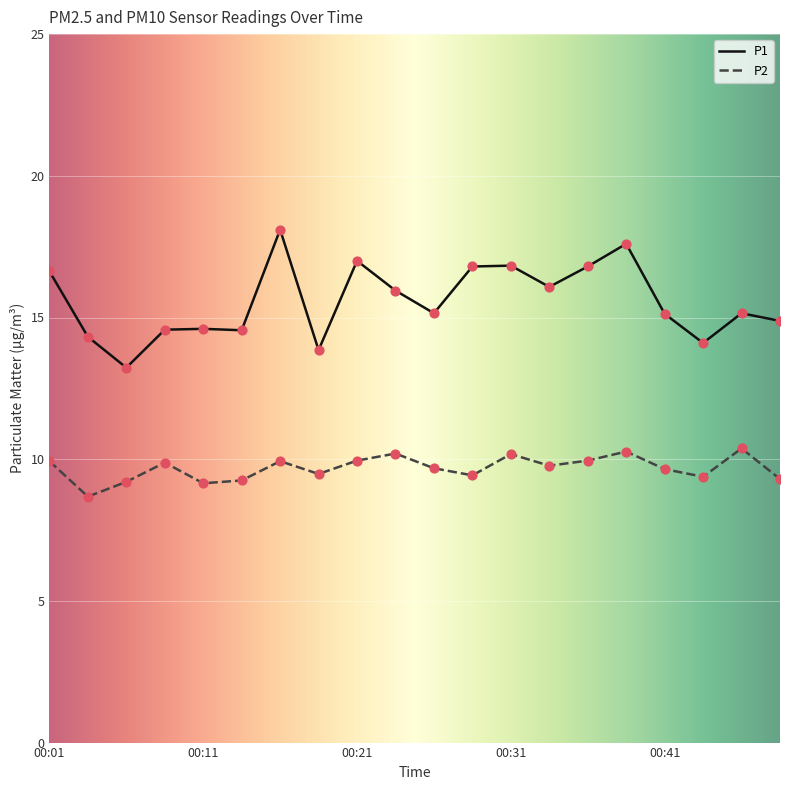

Which series has the largest total across all categories?

P1